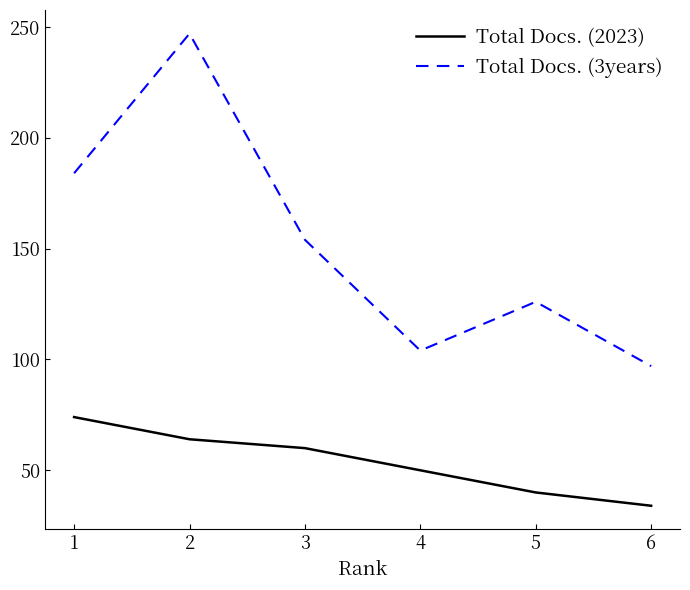

At which category does the chart reach its minimum across all series?

6